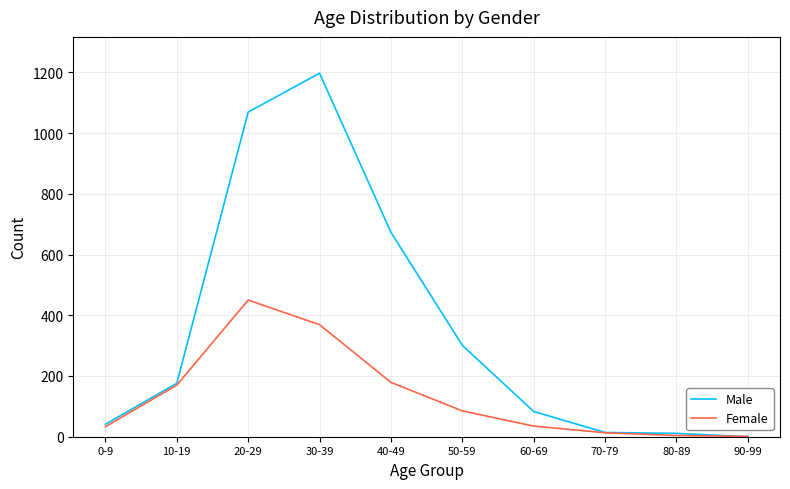

At 60-69, list the series in order from smallest to largest.

Female, Male